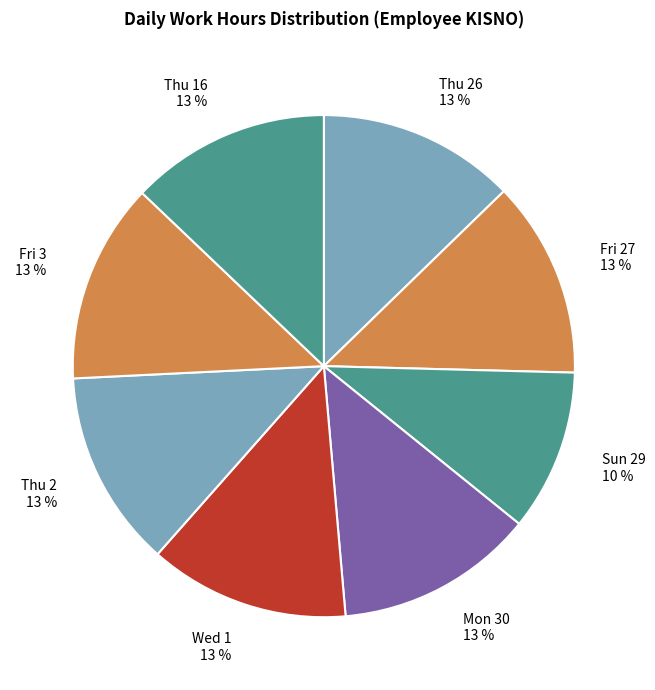

Does Sun 29 represent more than half of the total?

No